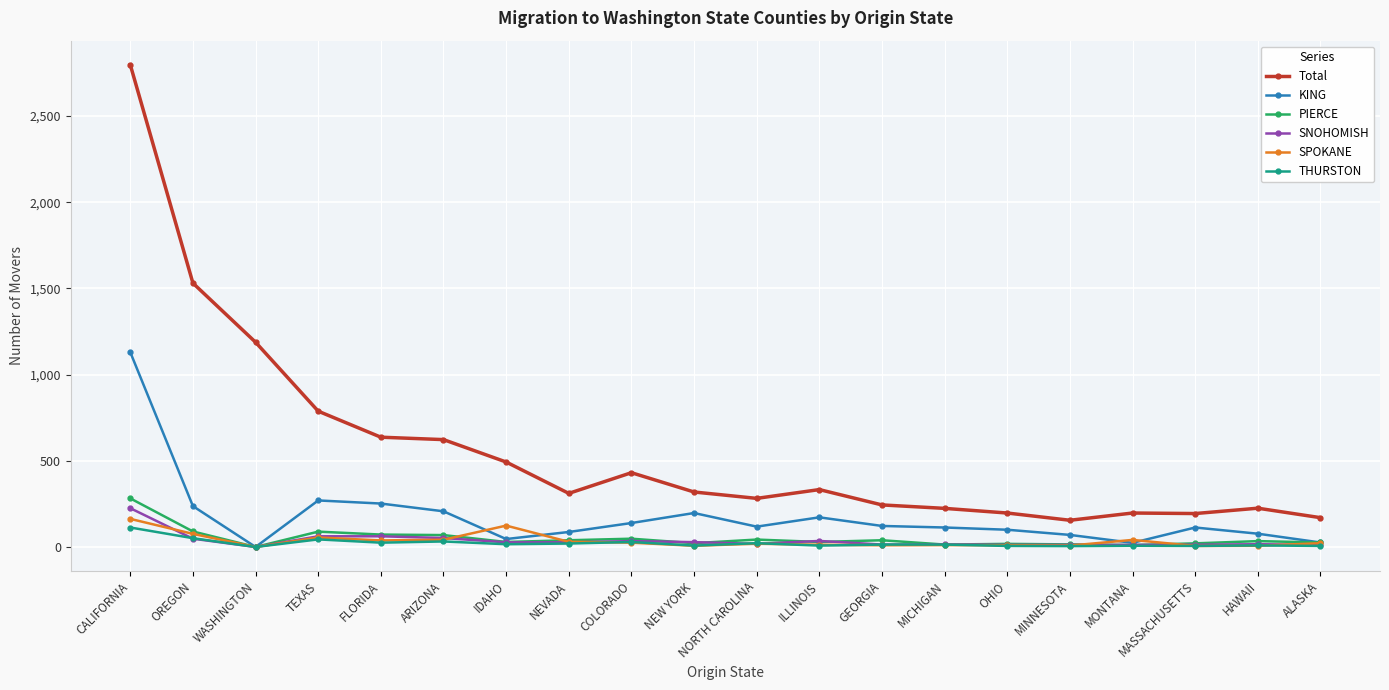

True or false: PIERCE and Total cross at least once.

False